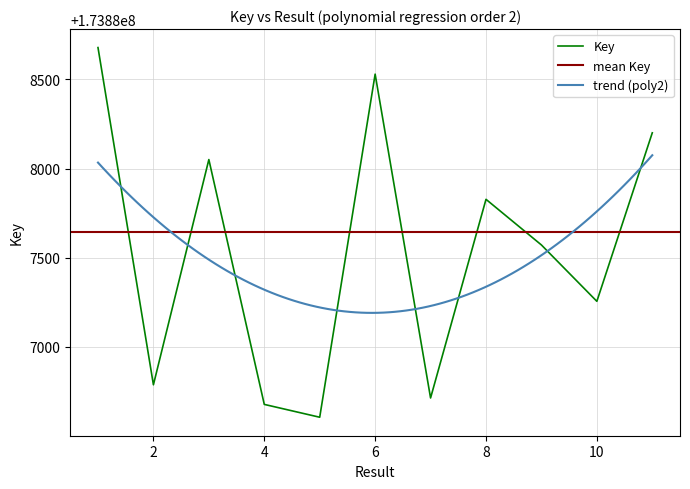

Does the chart have visible grid lines?

Yes